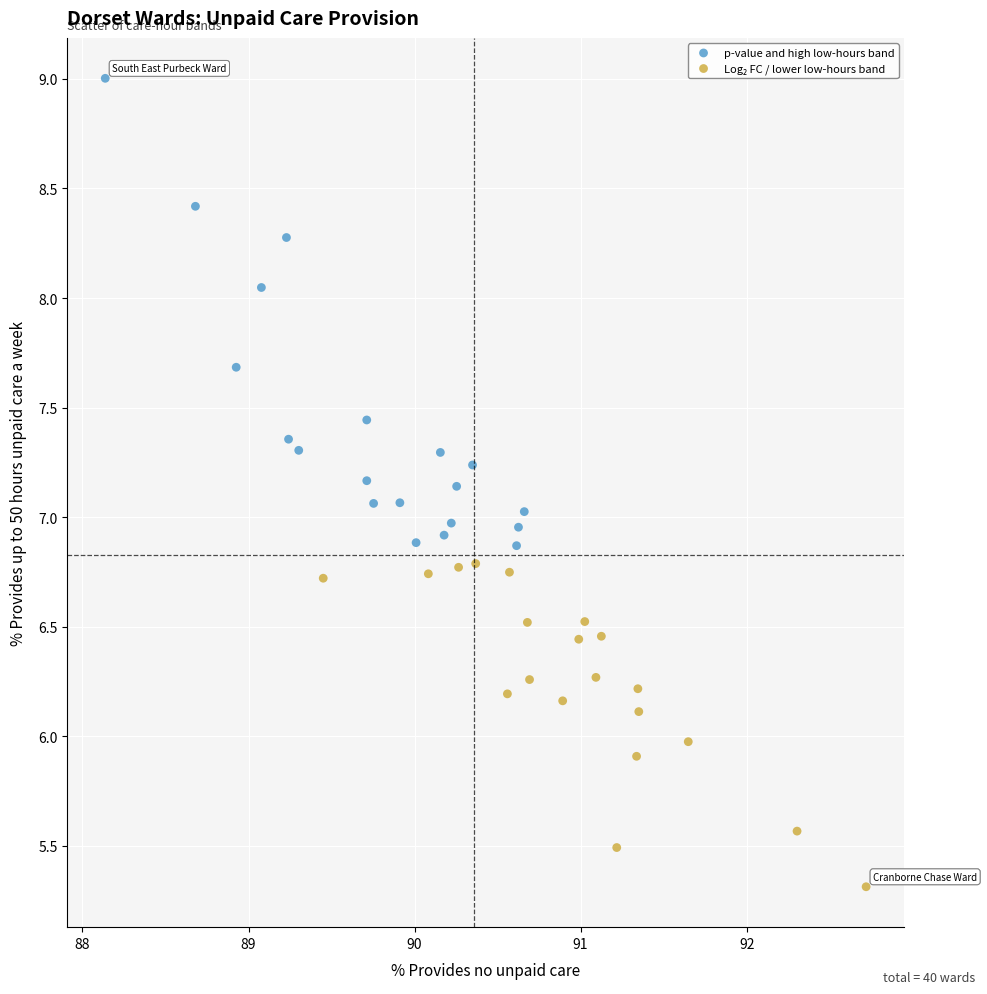

Which series has the largest Y range (max minus min)?

p-value and high low-hours band